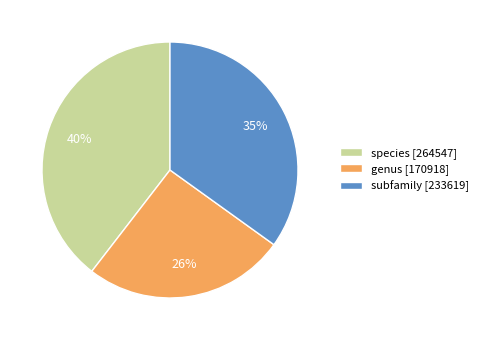

Which category has the smallest portion of the pie?

genus